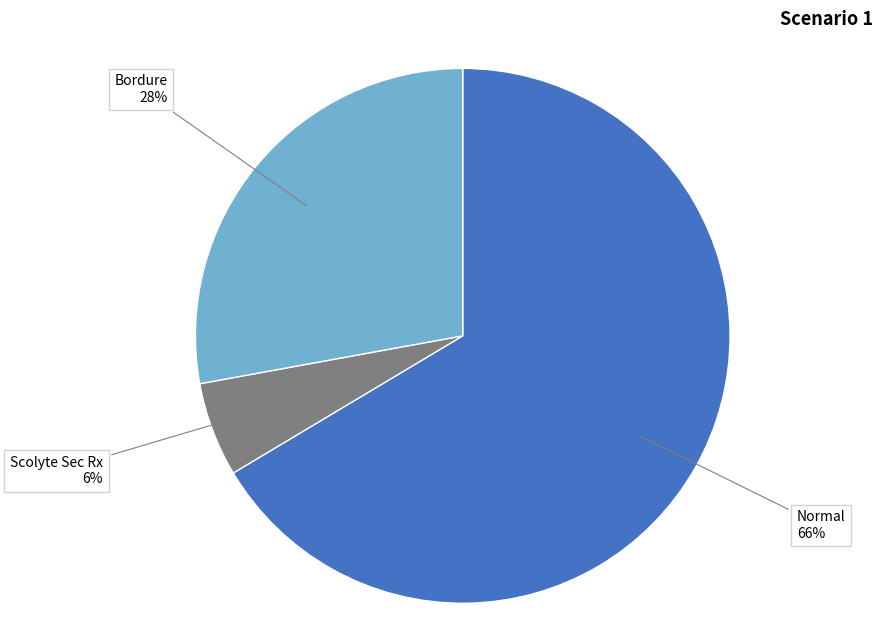

Which slice is the largest?

Normal